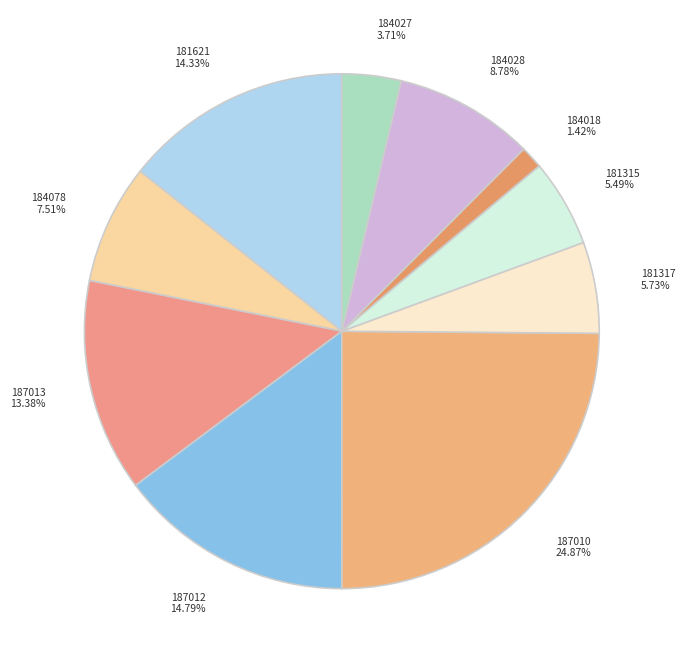

Does 184027 represent more than half of the total?

No